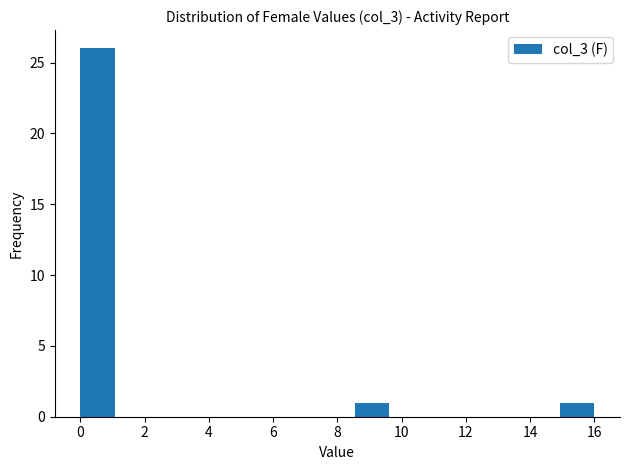

How tall is the bar that spans 0.0 to 1.0 on the x-axis? Neither the bar edges nor the heights are printed on the chart, so give them approximately, as read against the axes.

26